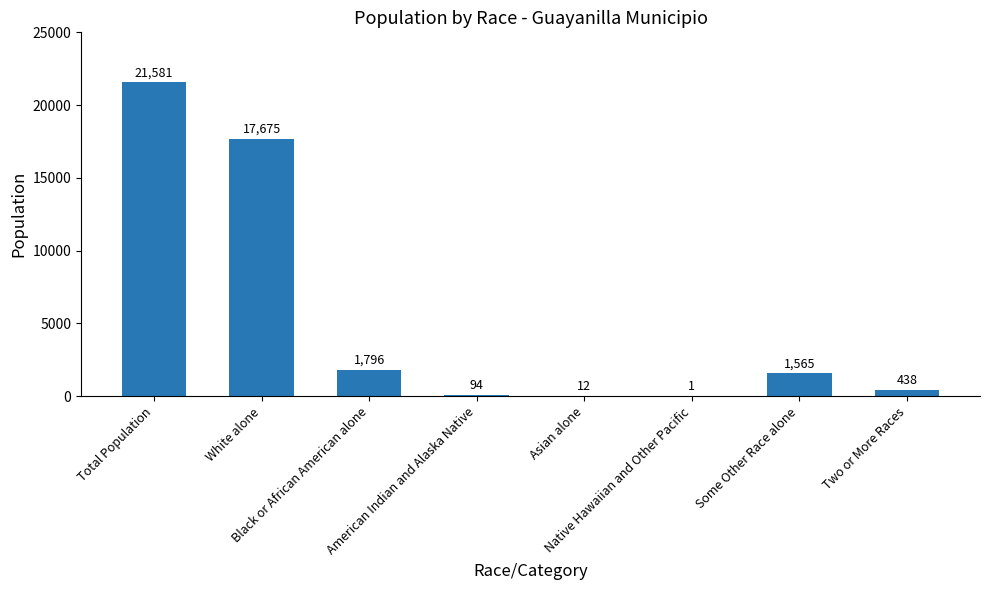

What is the greatest value displayed?

21581